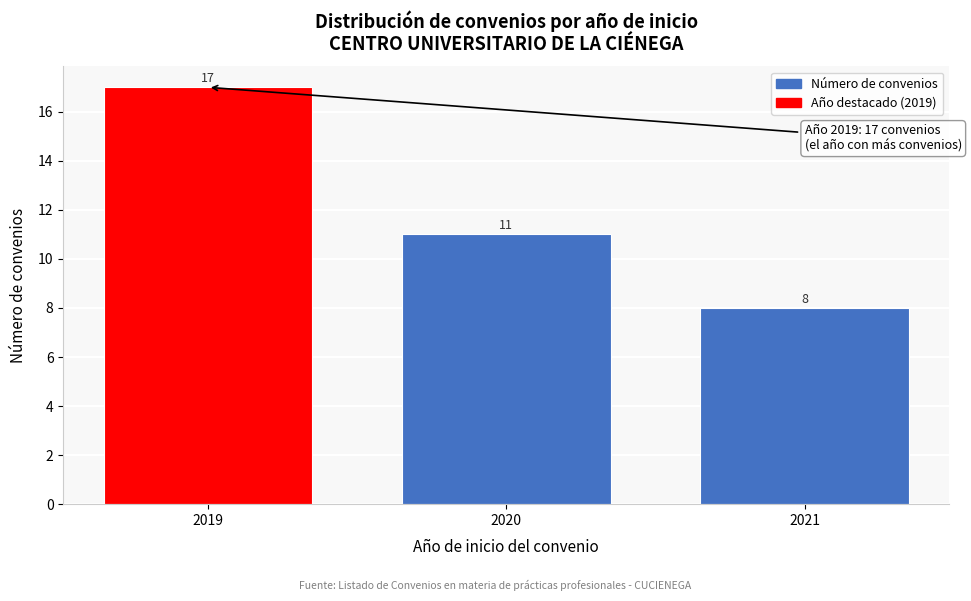

Reading left to right, extract all data points from this chart.

17	11	8